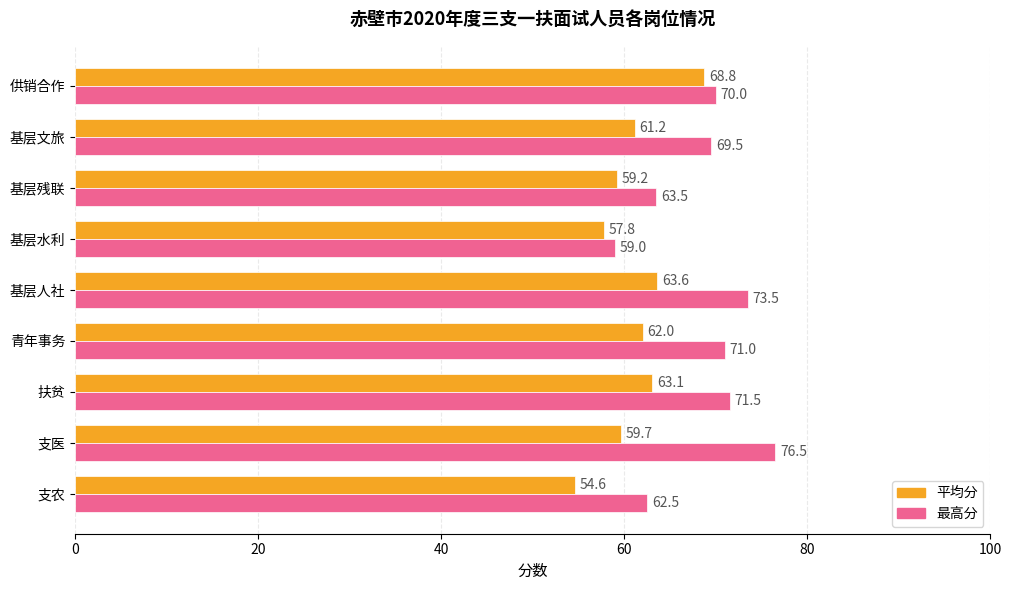

Which series changed the most between 支农 and 基层人社?

最高分